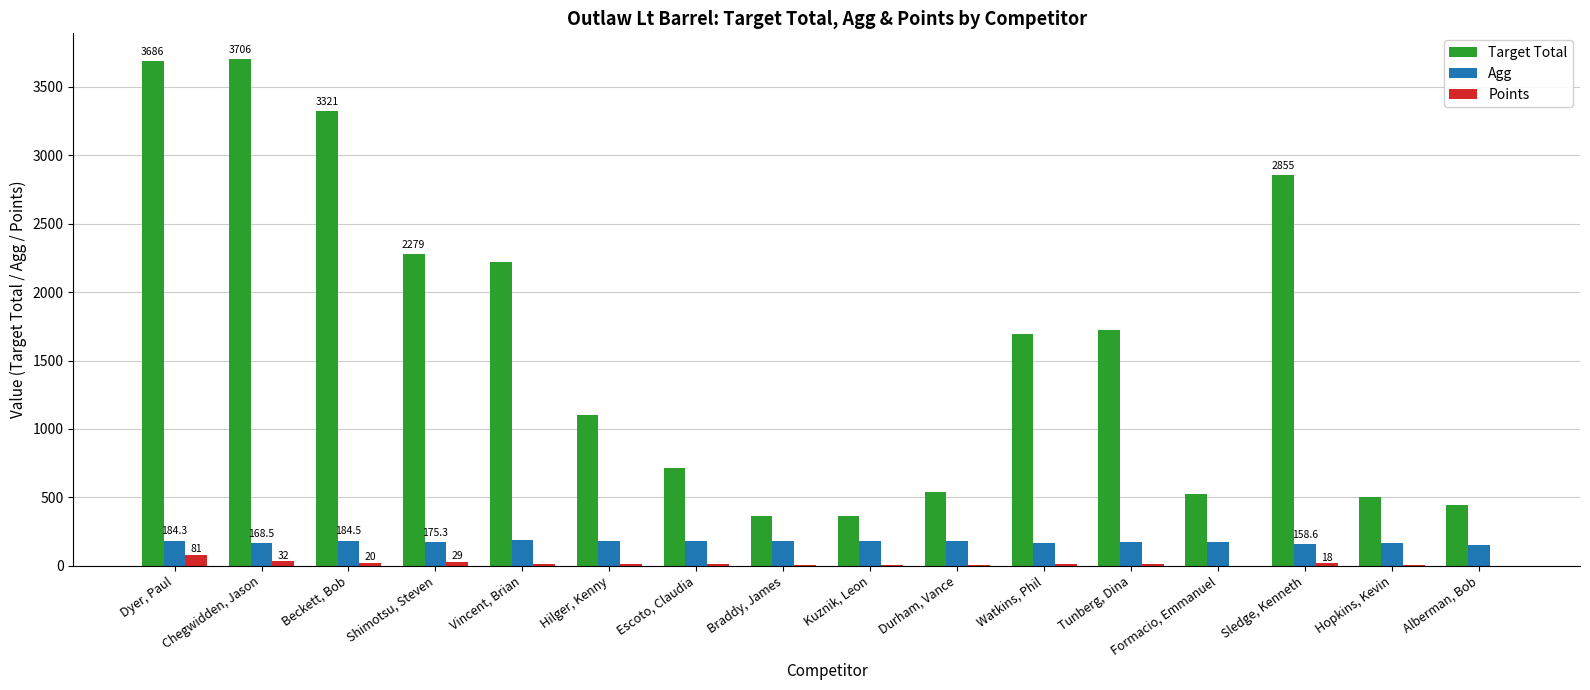

Read the Target Total value at Formacio, Emmanuel.

527.0